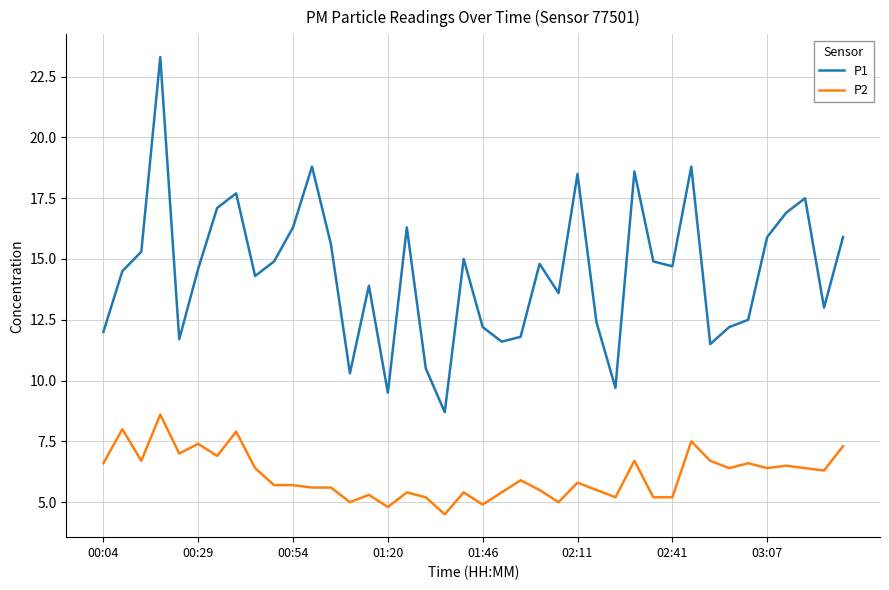

Does the chart have visible grid lines?

Yes